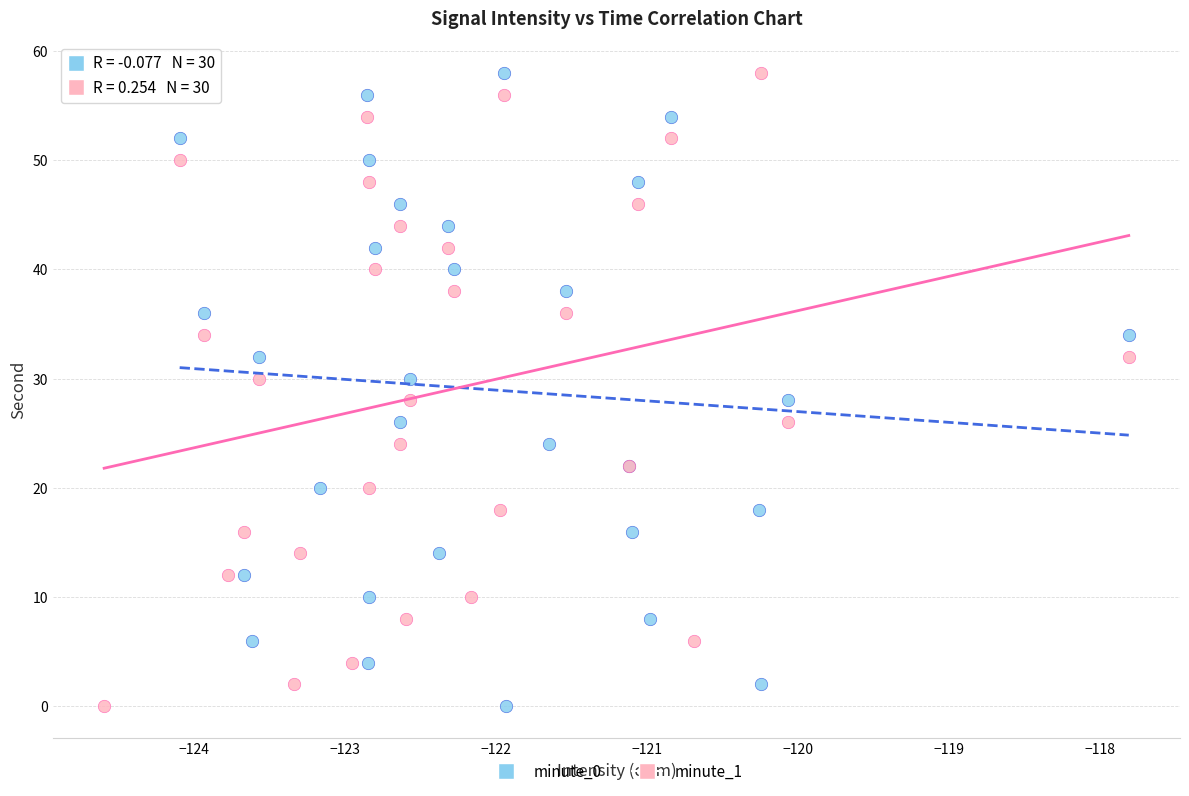

What are all the series names shown in the legend?

minute_0, minute_1